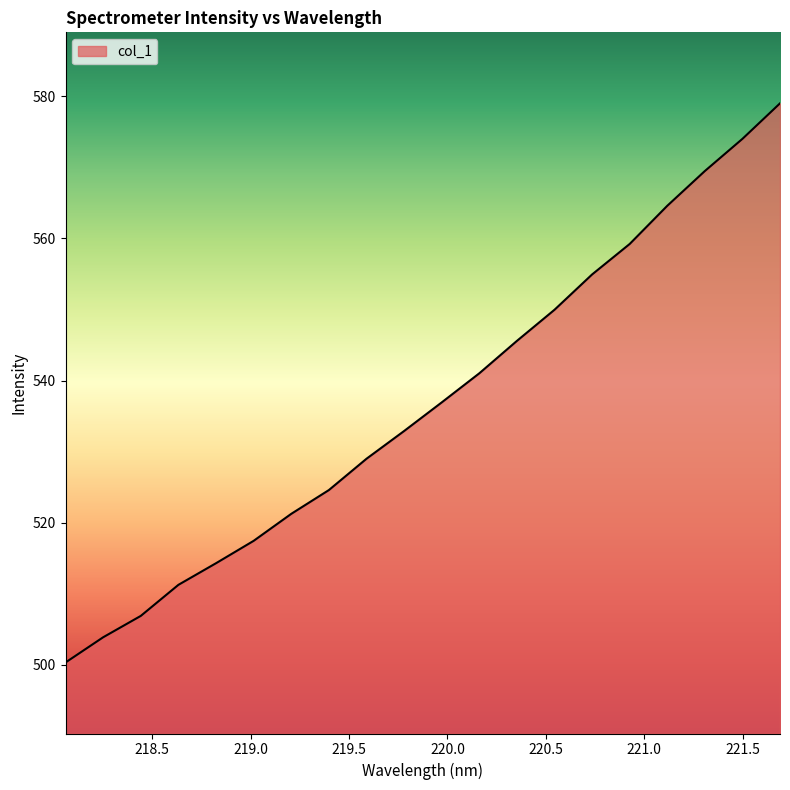

What is the difference between the maximum and minimum values?

78.7